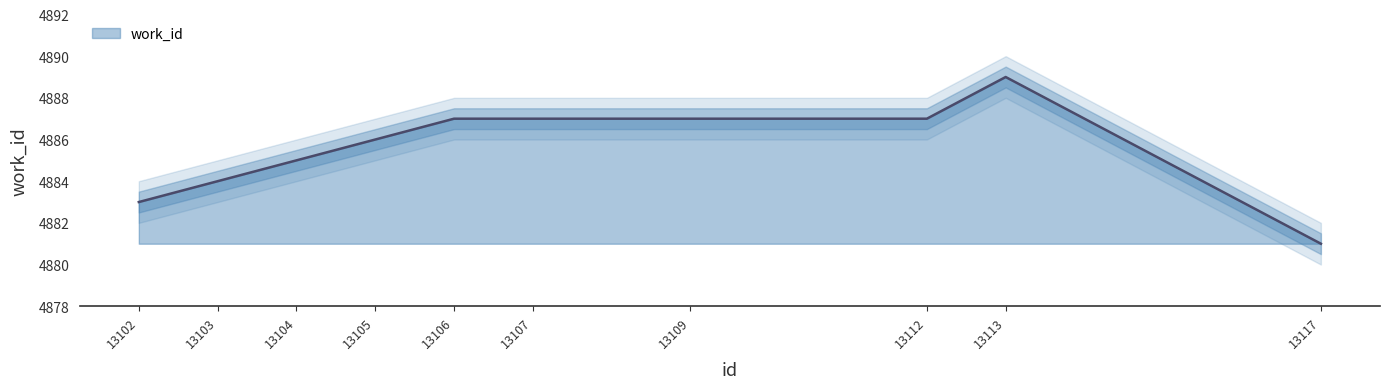

Is it true that the value at 13104 is 4885?

True